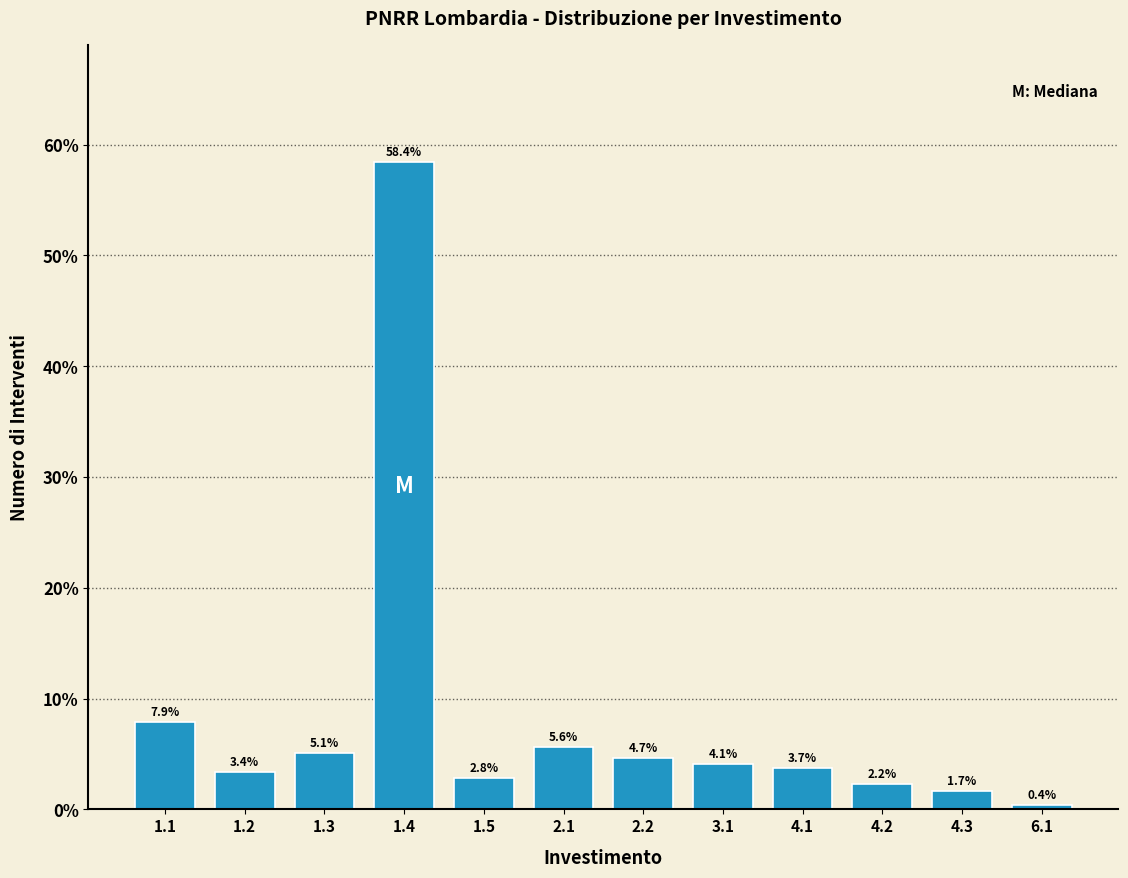

Reading left to right, what are all the values shown in this chart?

7.9	3.4	5.1	58.4	2.8	5.6	4.7	4.1	3.7	2.2	1.7	0.4